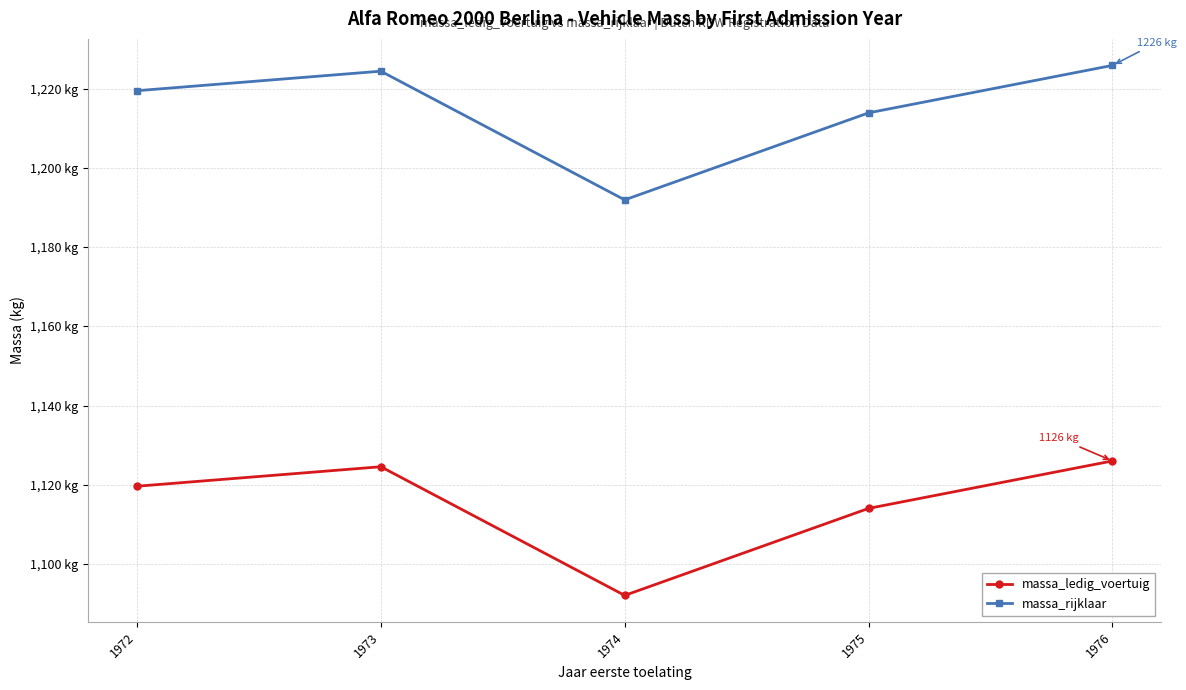

Does the chart have visible grid lines?

Yes